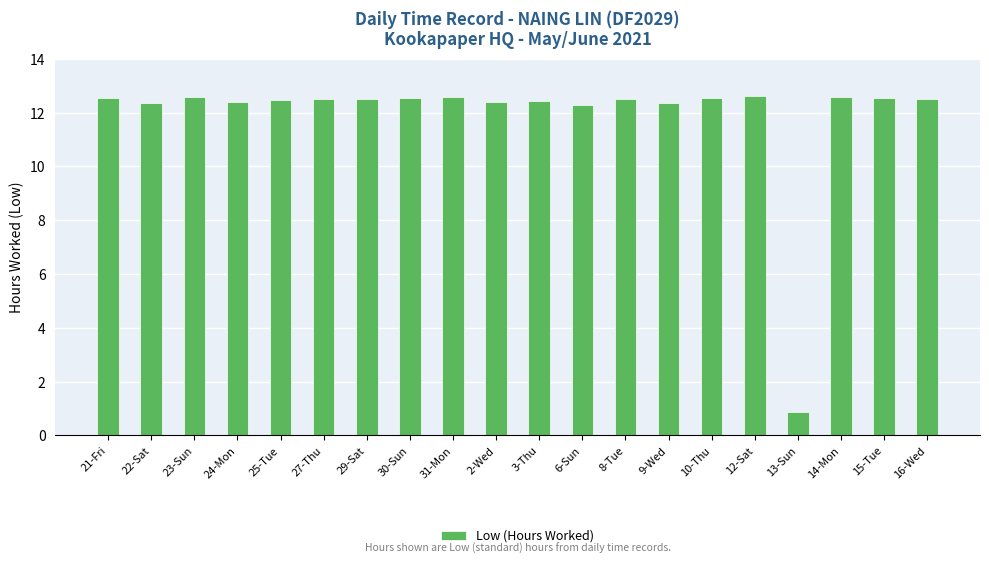

Are the bars grouped side by side (vs. stacked)?

No